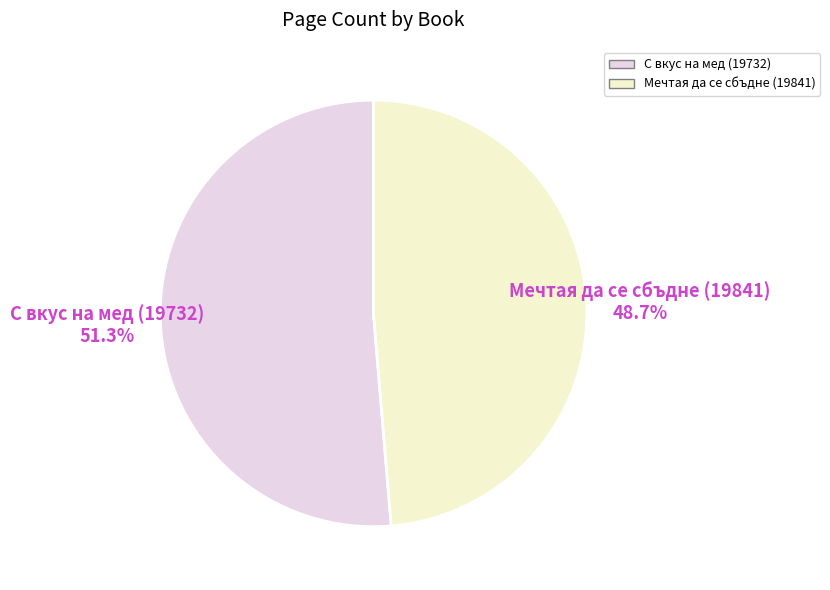

To the nearest percent, what is the difference between the largest and smallest slice percentages?

3%